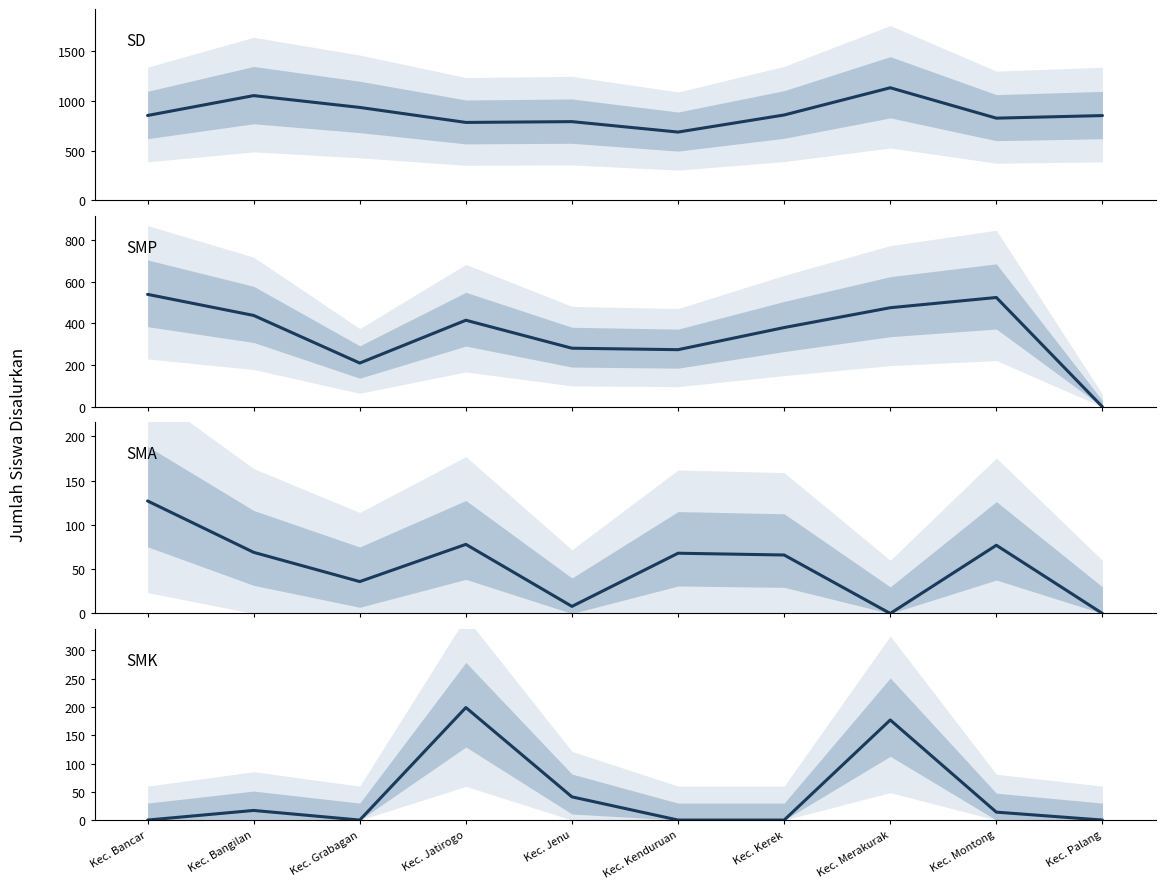

At which category does SMA - Siswa Disalurkan reach its first local peak?

Kec. Jatirogo